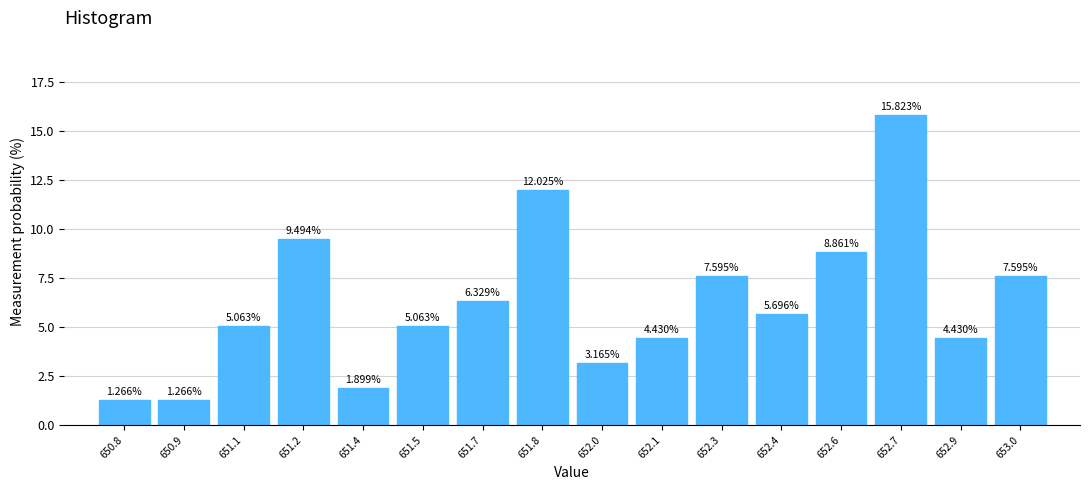

How tall is the bar that spans 651.45 to 651.60 on the x-axis? The bar edges are not printed on the chart, so give them approximately, as read against the axis.

5.063